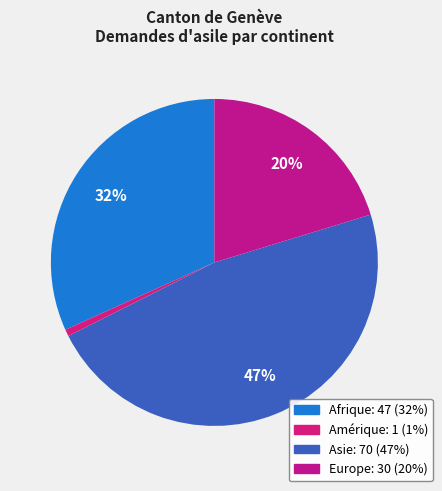

Count the number of slices in the pie.

4